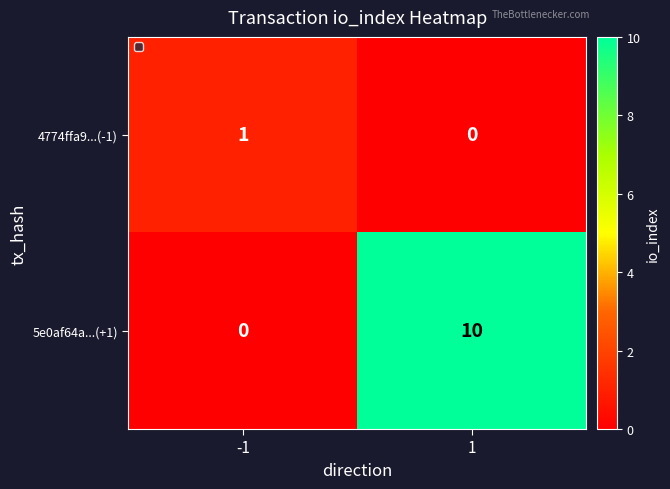

At how many categories does at least one series exceed 4?

1